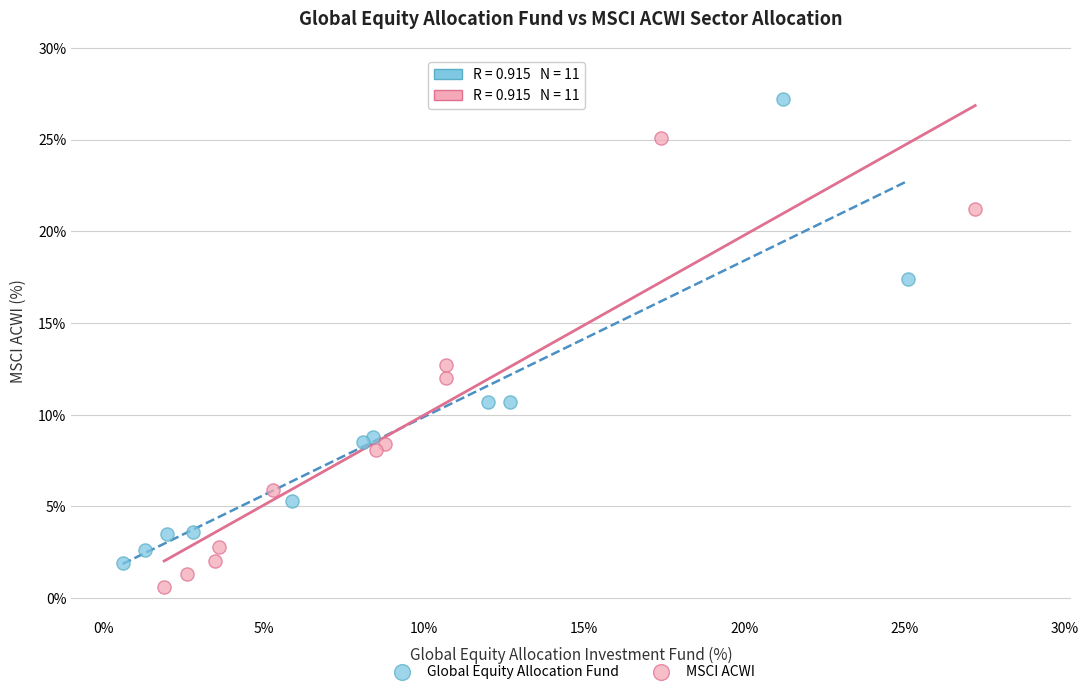

Which series reaches the maximum Y coordinate?

Global Equity Allocation Fund